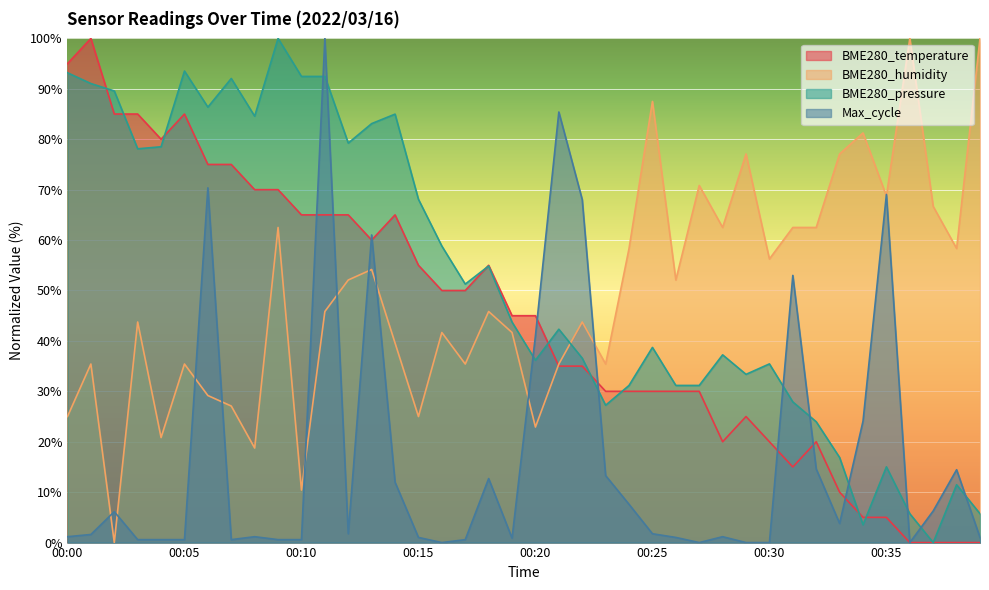

At which label does BME280_temperature first exceed 45?

00:00